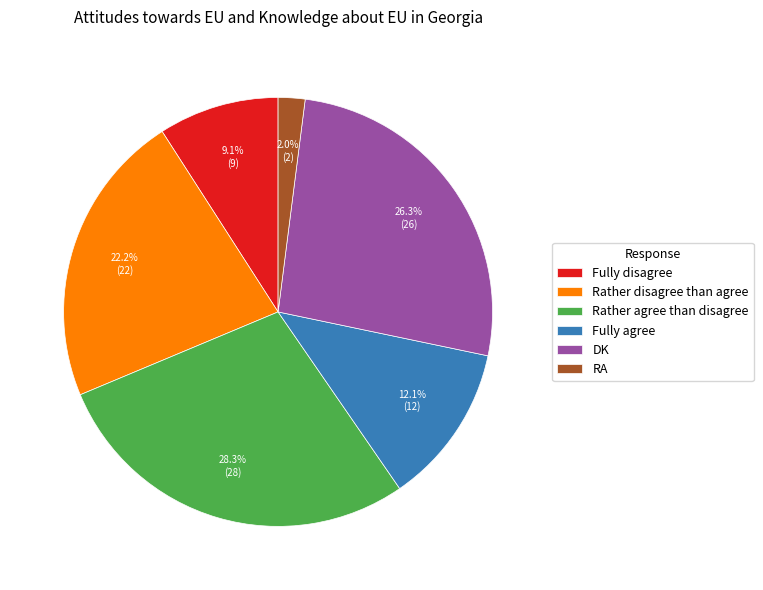

What is the smallest slice in the pie chart?

RA